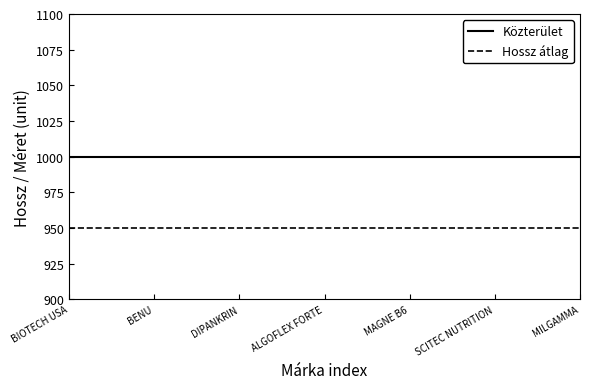

Rank the series at SCITEC NUTRITION from highest to lowest value.

Közterület, Hossz átlag